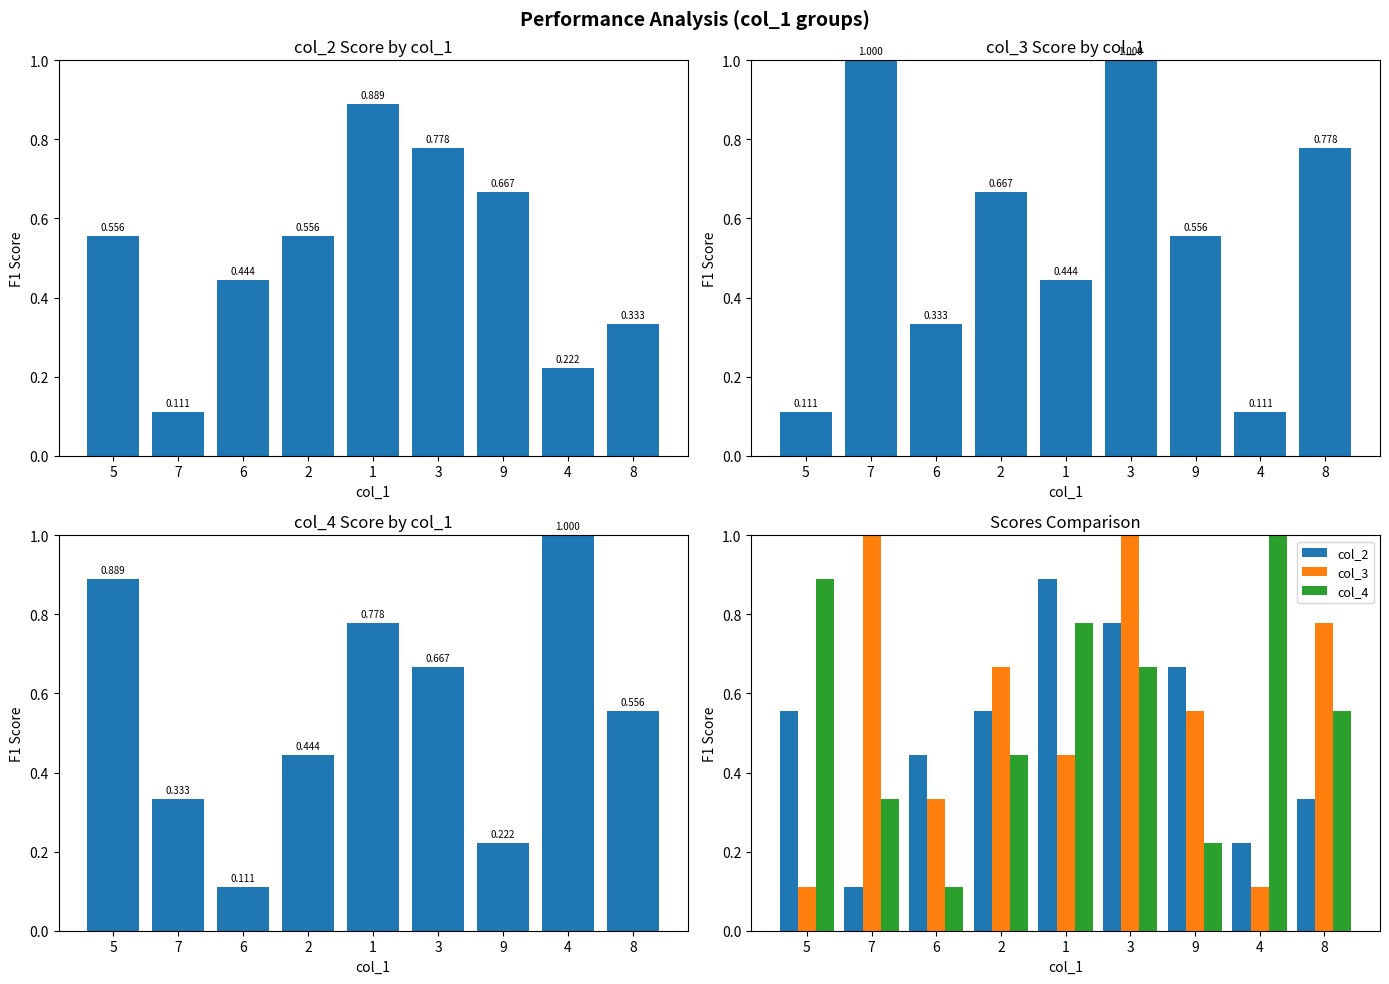

The col_3 series shows 0.6 at 1. True or false?

False